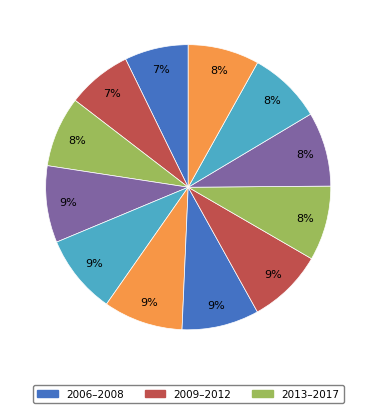

How many segments does this pie chart have?

12